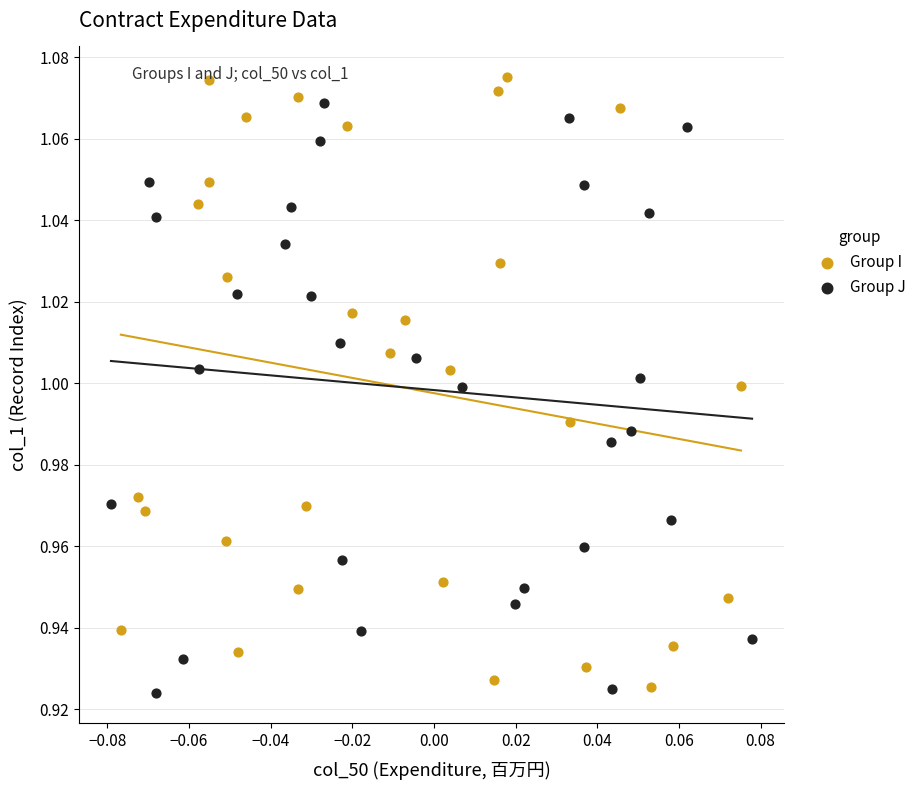

Which series has the widest spread of Y values?

Group I